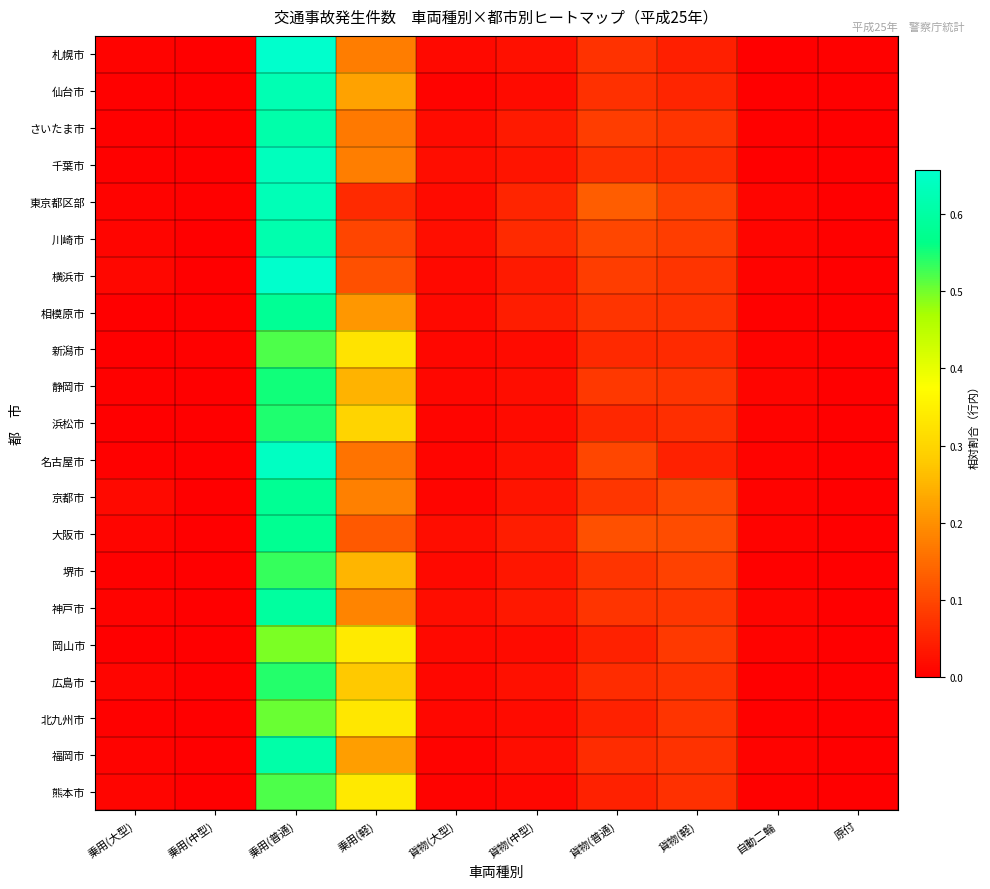

Count the number of data series in this chart.

21